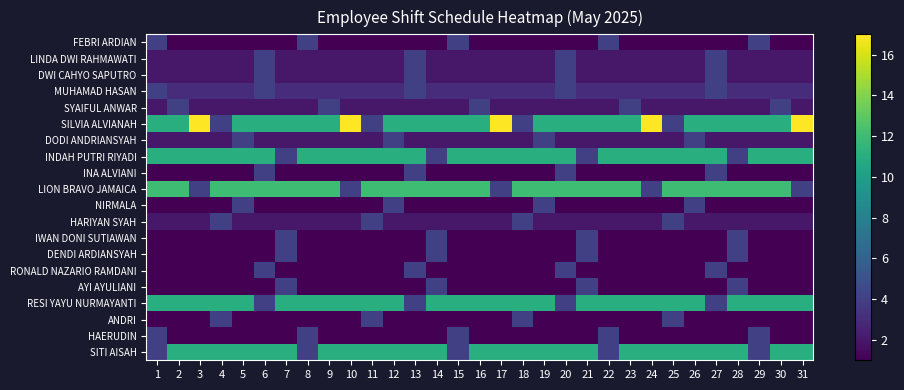

Which series has the largest total across all categories?

SILVIA ALVIANAH